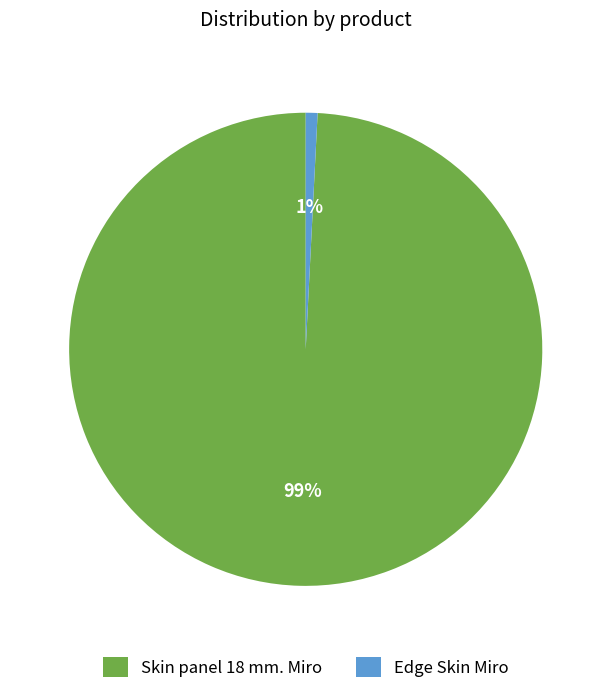

The Edge Skin Miro slice represents 14% of the pie. True or false?

False